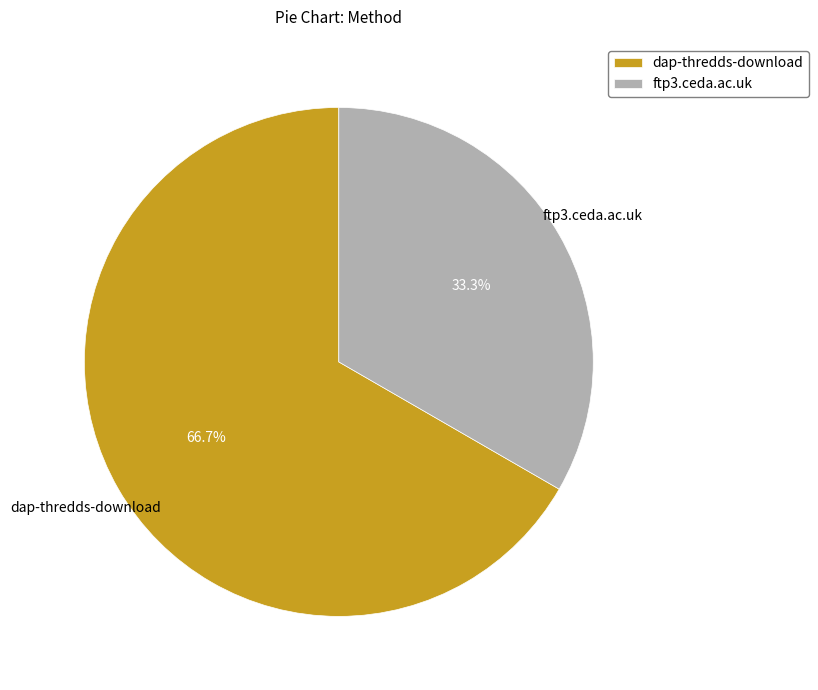

To the nearest percent, what percentage of the pie is ftp3.ceda.ac.uk?

33%